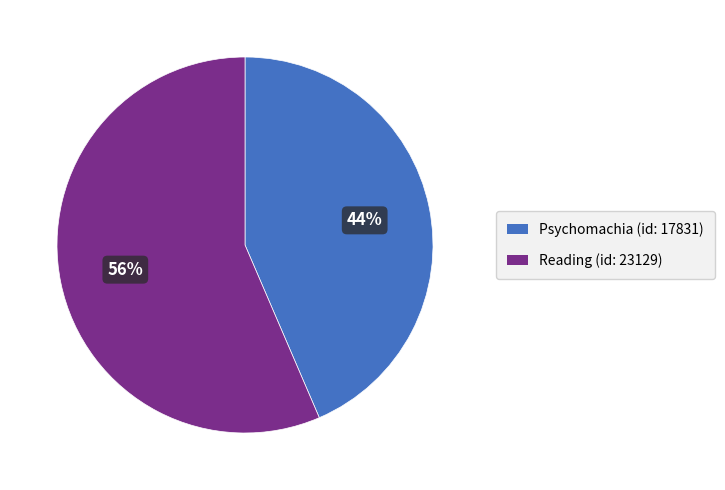

Do Reading (id: 23129) and Psychomachia (id: 17831) together represent more than half of the pie?

Yes